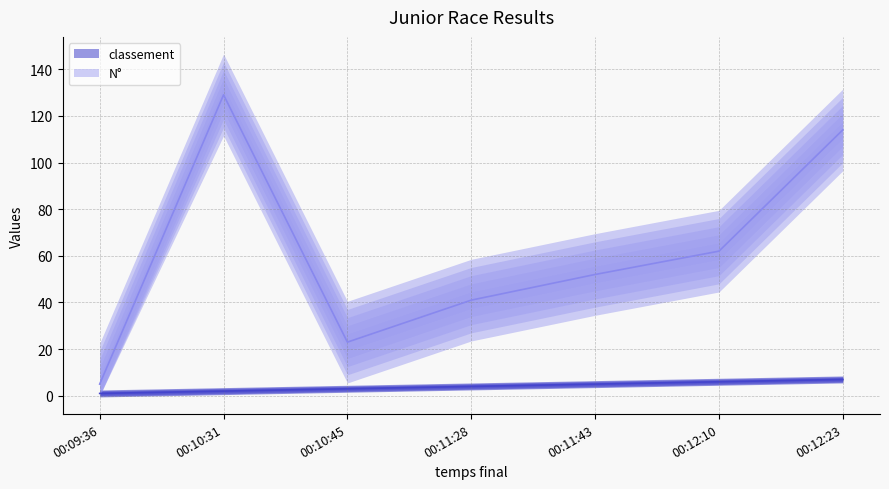

Reading right to left, what are all the values shown in this chart?

classement: 00:12:23=7	00:12:10=6	00:11:43=5	00:11:28=4	00:10:45=3	00:10:31=2	00:09:36=1
N°: 00:12:23=114	00:12:10=62	00:11:43=52	00:11:28=41	00:10:45=23	00:10:31=129	00:09:36=5